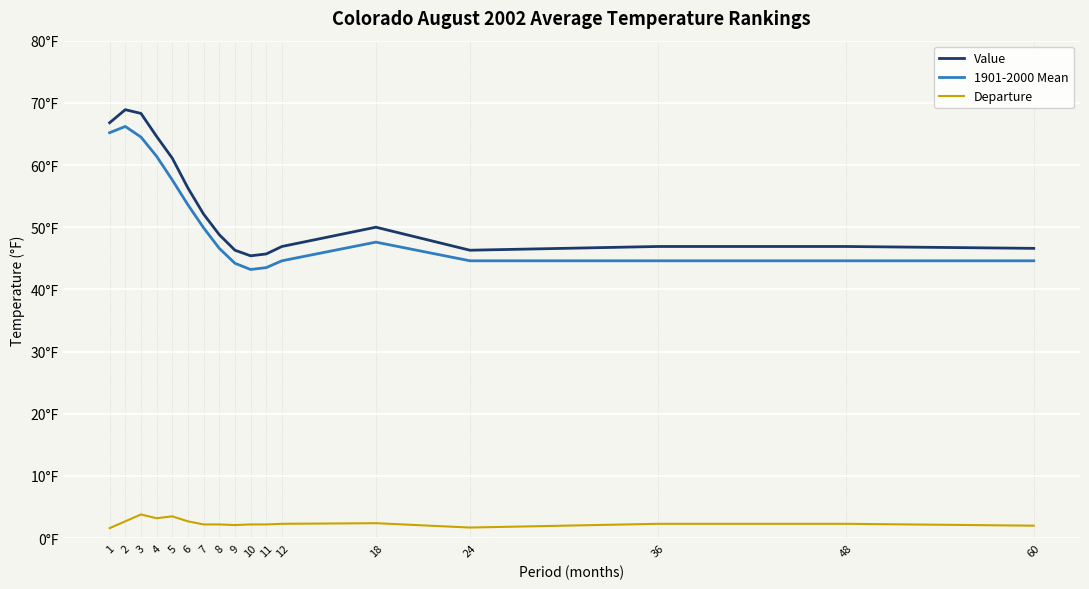

What is the maximum value for Value?

68.9